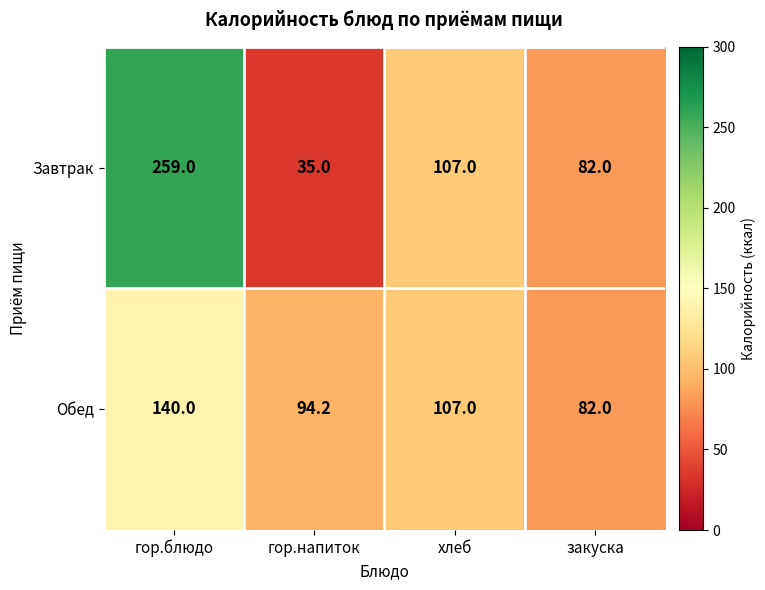

At how many categories does at least one series exceed 192?

1